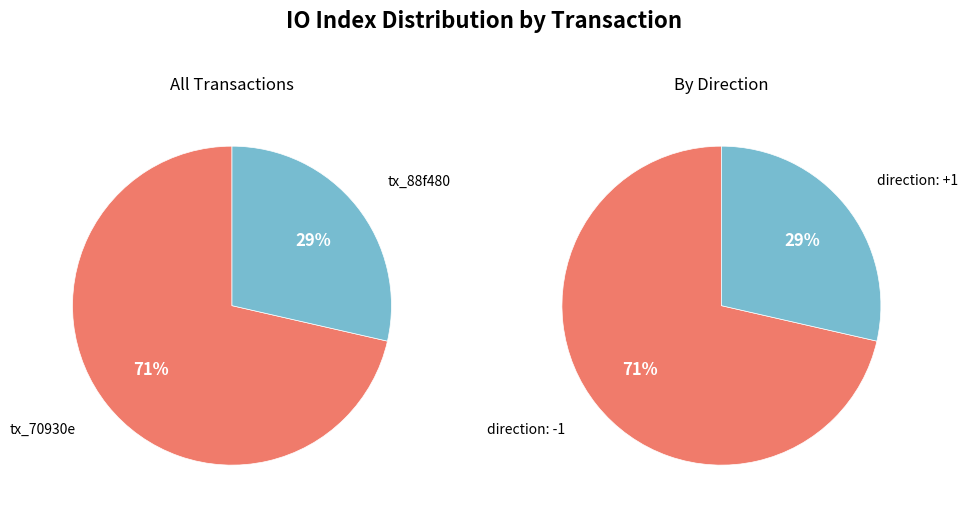

To the nearest percent, what is the combined percentage of io_index and direction?

100%